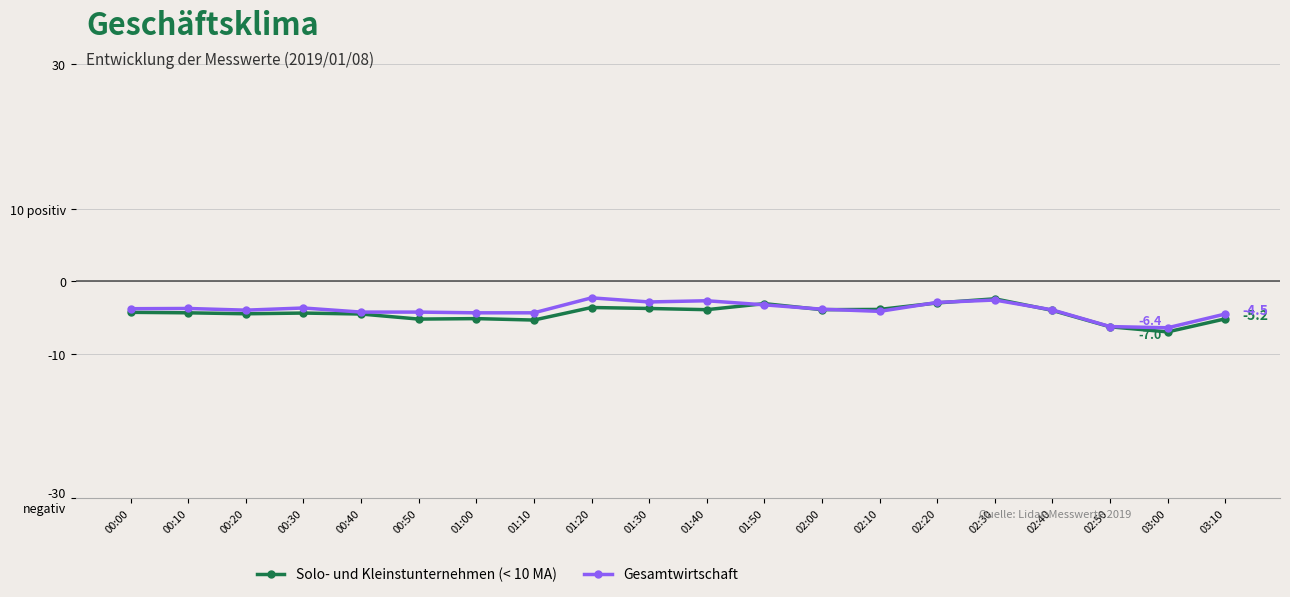

Does the chart display data point markers on the line(s)?

Yes